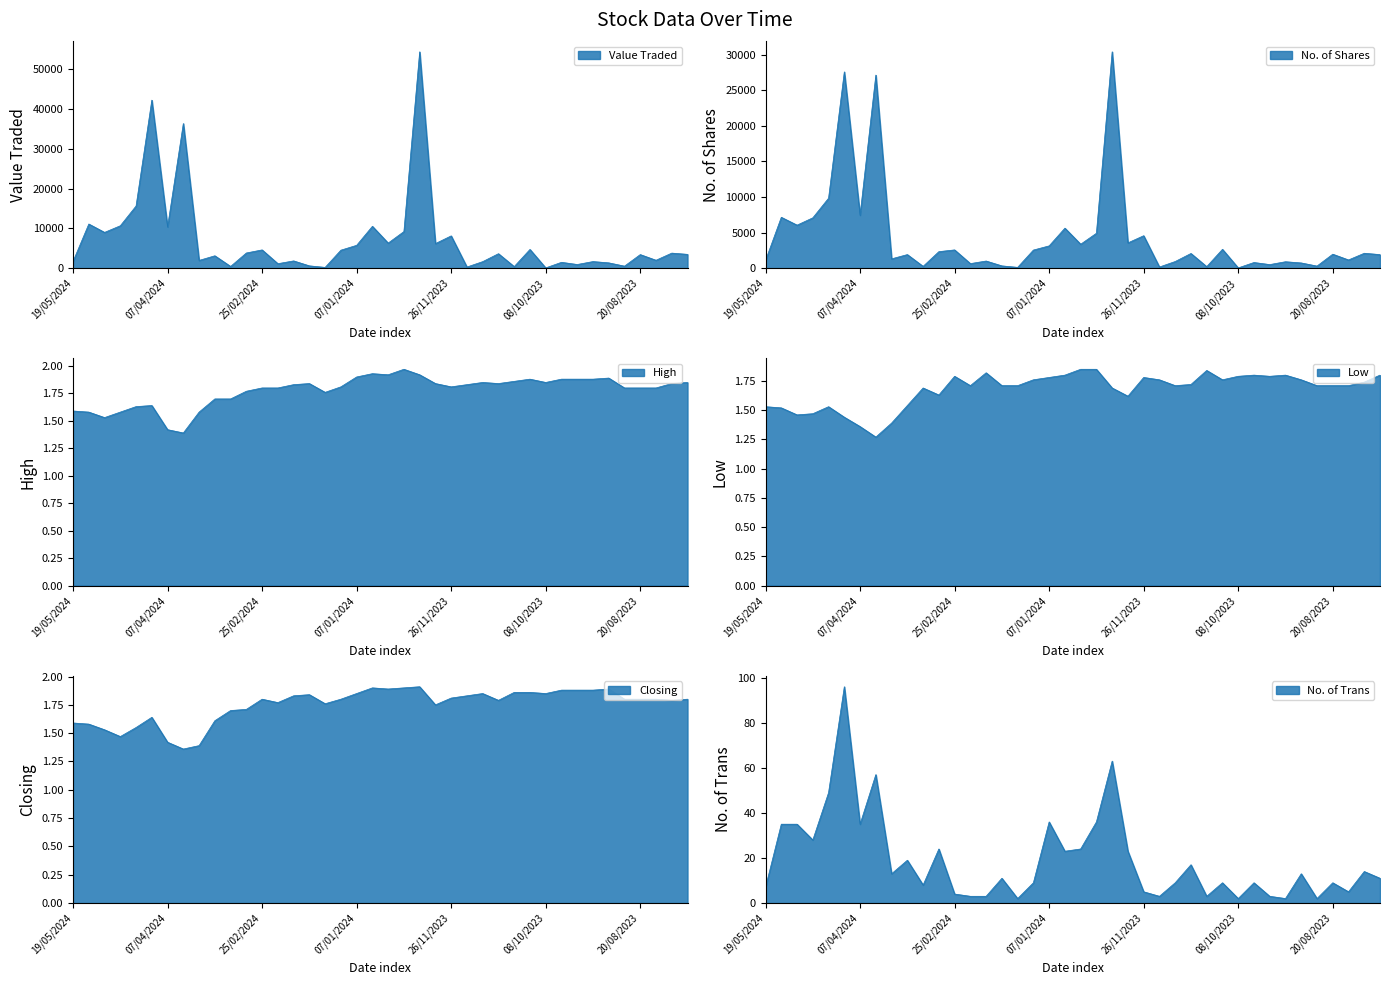

What is the difference between the highest and lowest values at 31/12/2023?

10514.2